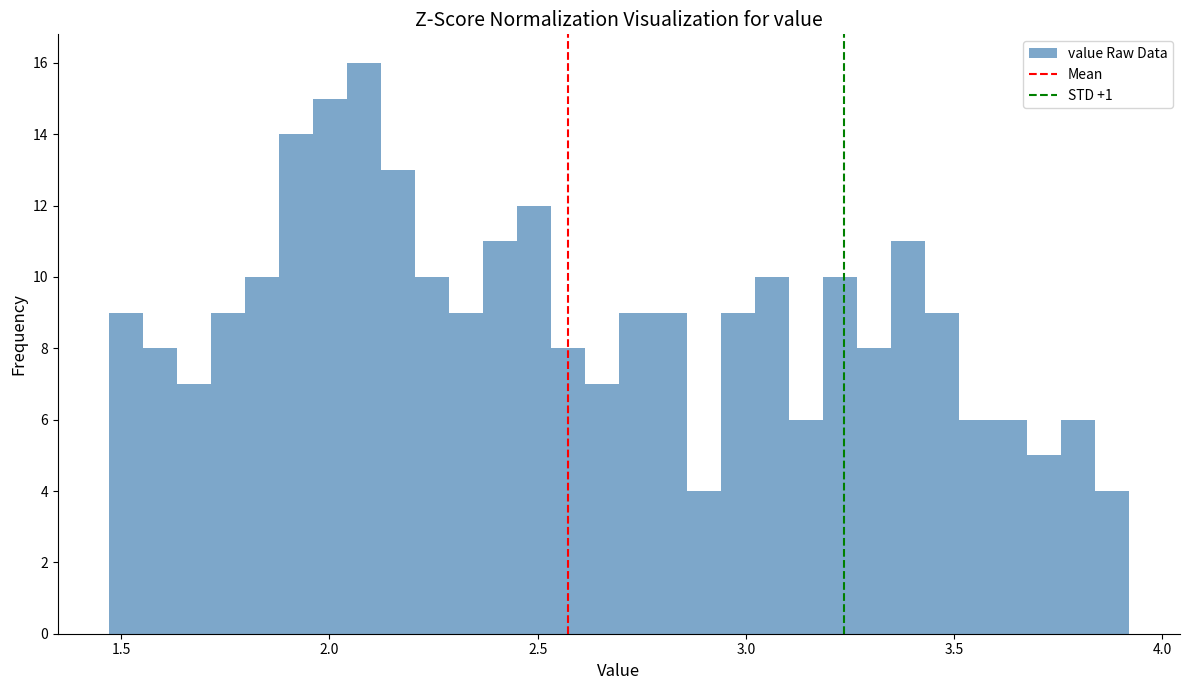

Around what value on the x-axis is the tallest bar? Give the approximate position of its centre, as read against the axis.

2.10